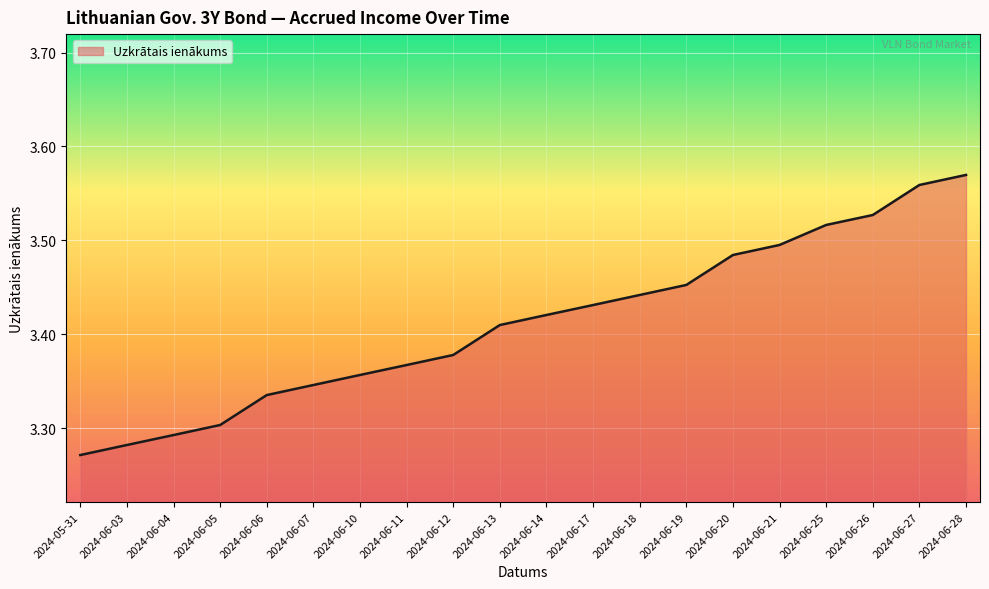

What position from the left is 2024-06-14?

11